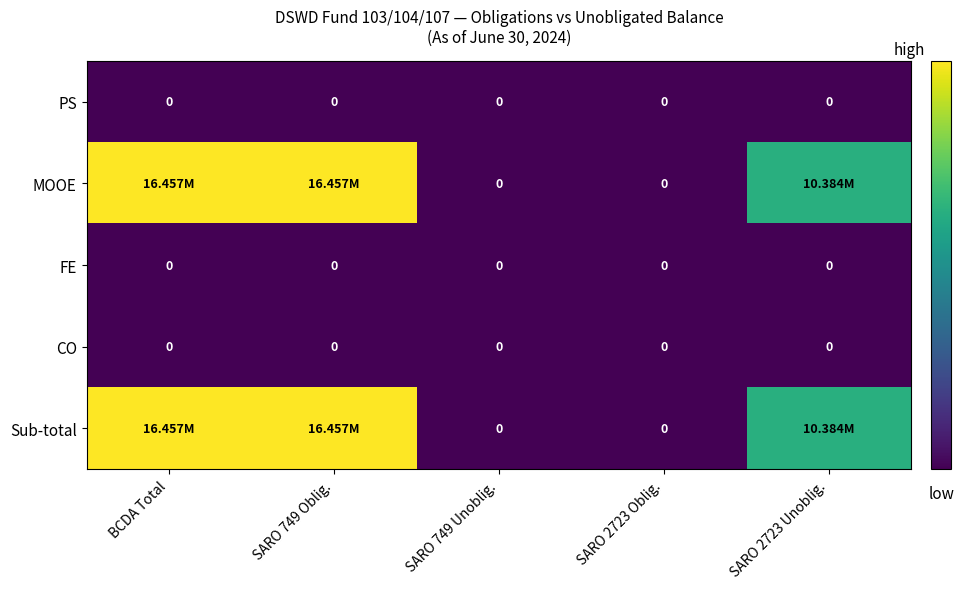

Where is MOOE nearest to the value 8228252?

SARO 2723 Unoblig.